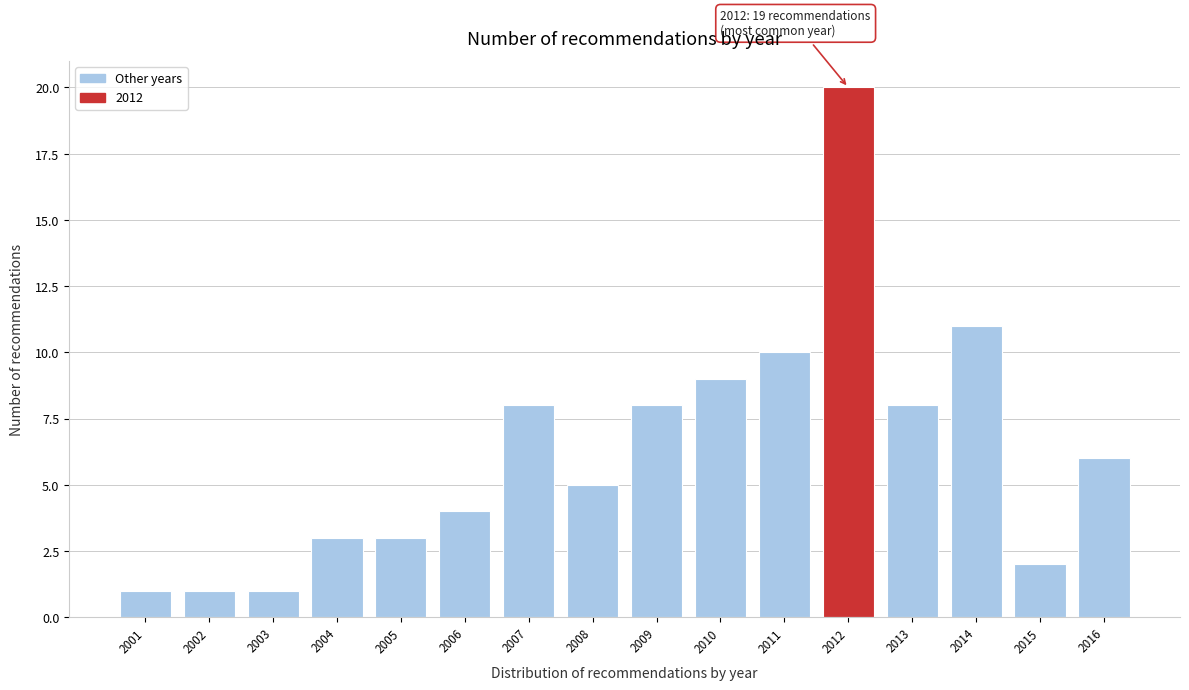

Reading left to right, extract all data points from this chart.

2001=1	2002=1	2003=1	2004=3	2005=3	2006=4	2007=8	2008=5	2009=8	2010=9	2011=10	2012=20	2013=8	2014=11	2015=2	2016=6